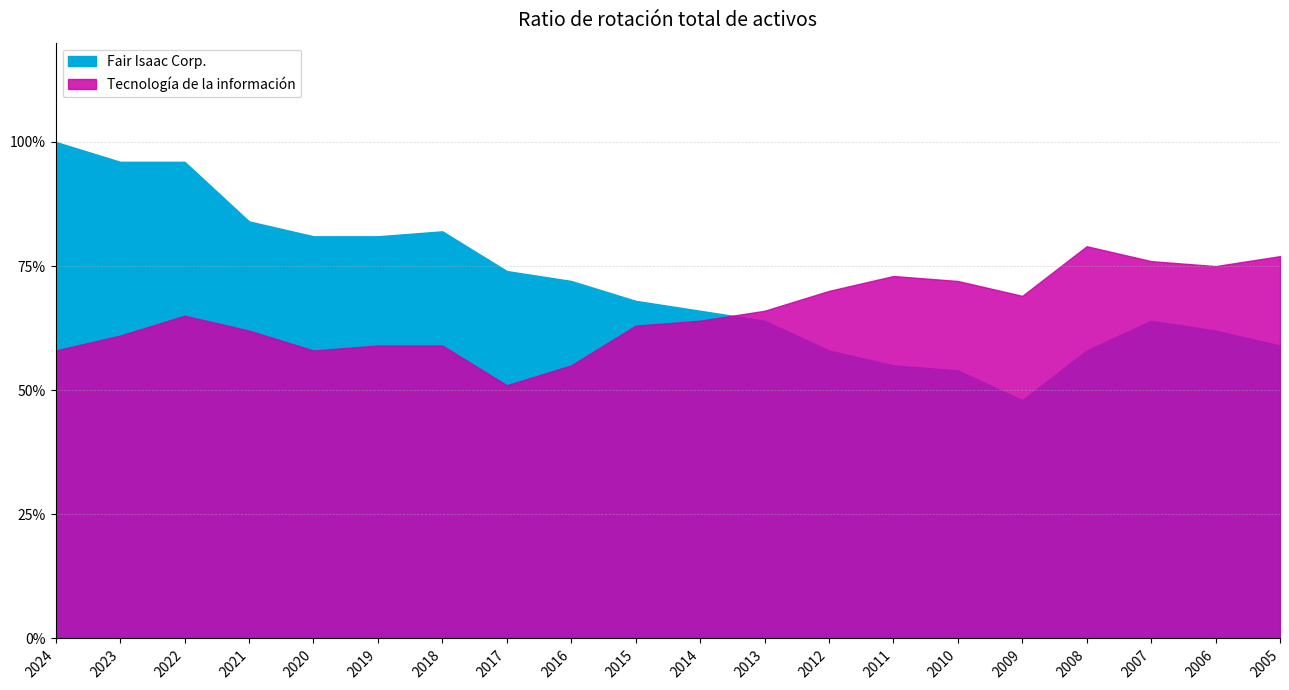

What is the difference between the second highest and minimum values in the Fair Isaac Corp. series?

0.5